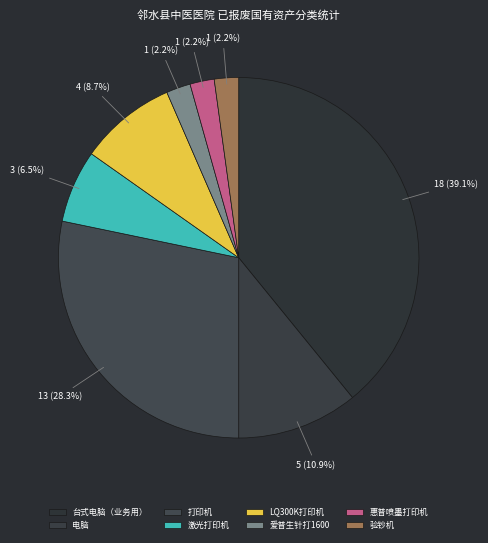

Does 电脑 represent more than half of the total?

No